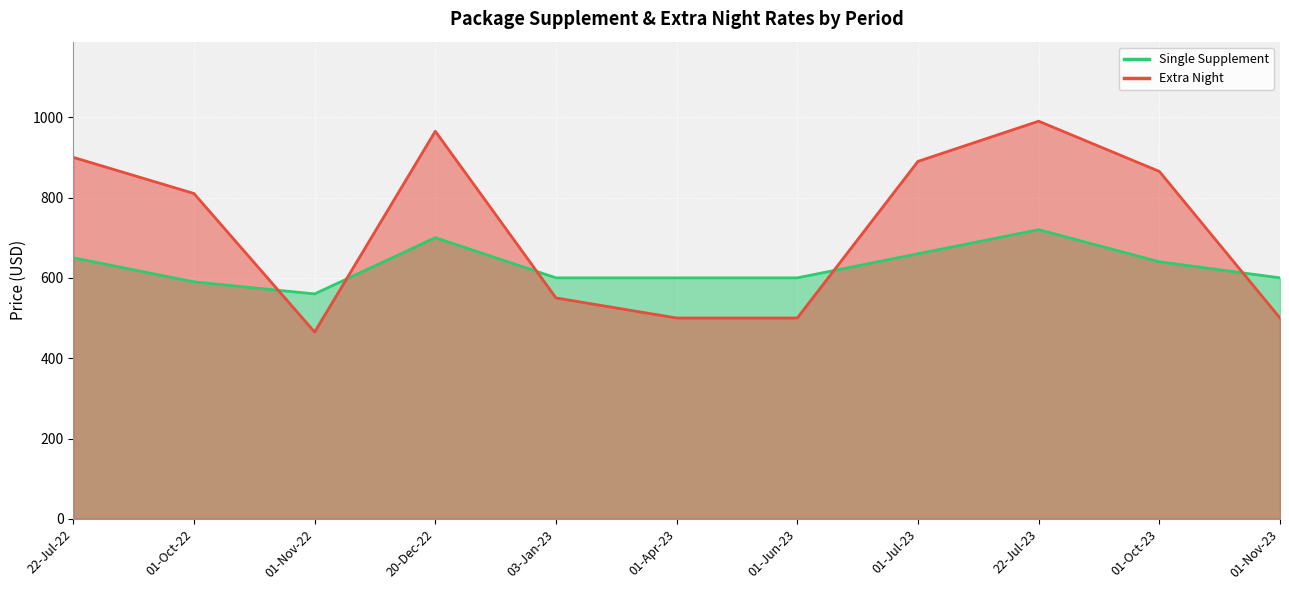

Which category has the lowest value in the Single Supplement series?

01-Nov-22